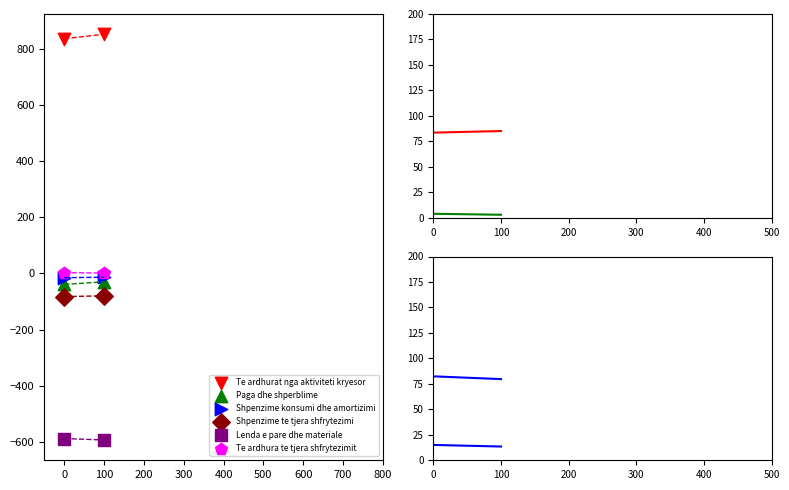

Which series contains the lowest Y value?

Lenda e pare dhe materiale